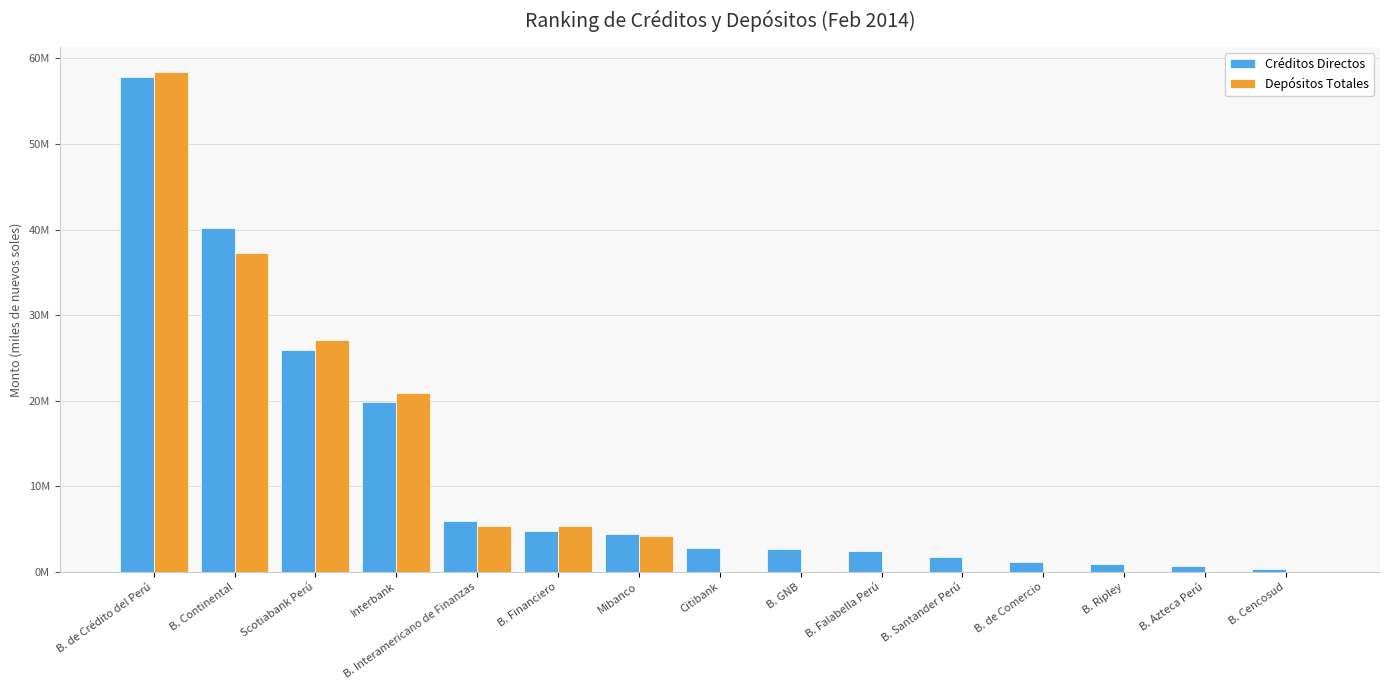

What is the label of the 13th bar from the left?

B. Ripley